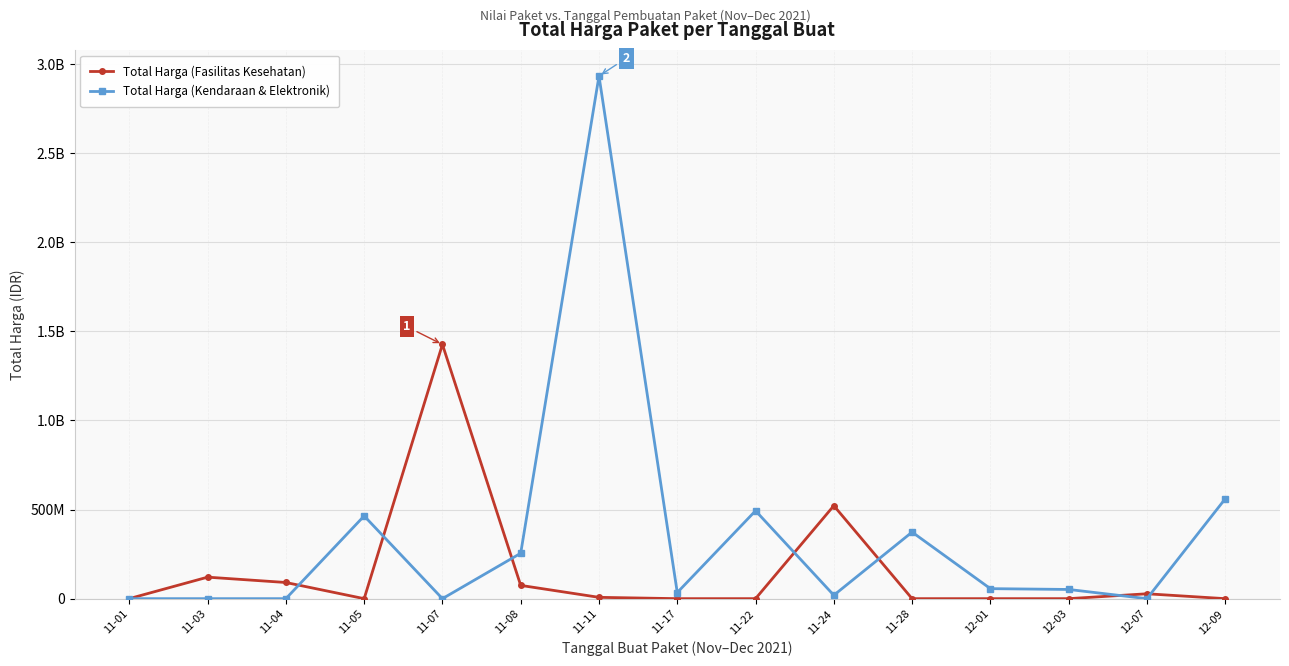

What are all the series names shown in the legend?

Total Harga (Fasilitas Kesehatan), Total Harga (Kendaraan & Elektronik)